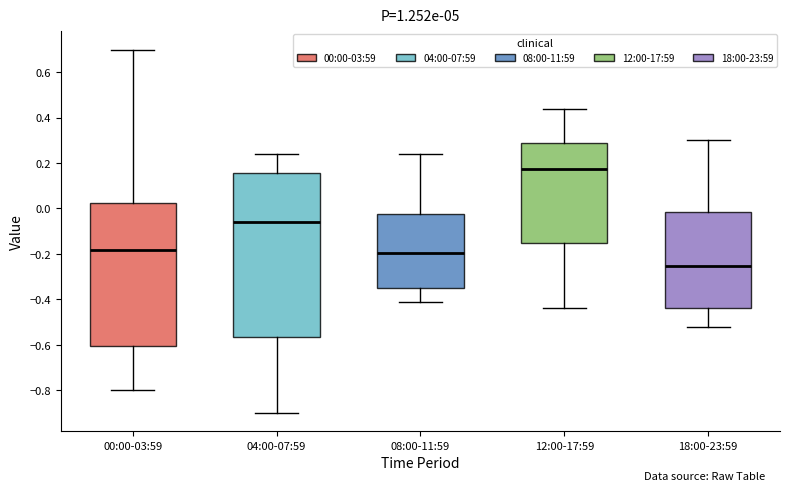

Where is the upper edge of the box for 08:00-11:59 on the y-axis? The values are not printed on the chart, so give them approximately, as read against the axis.

-0.02